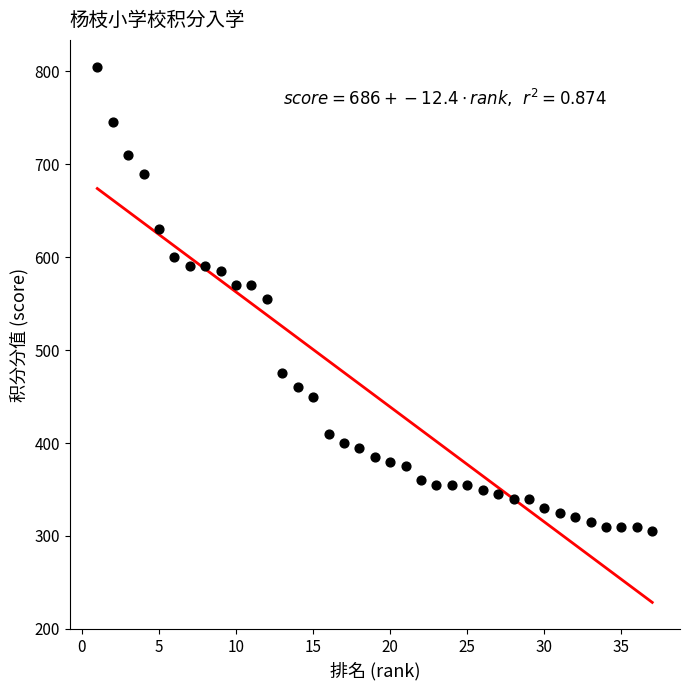

What is the range of Y values (max minus min)?

500